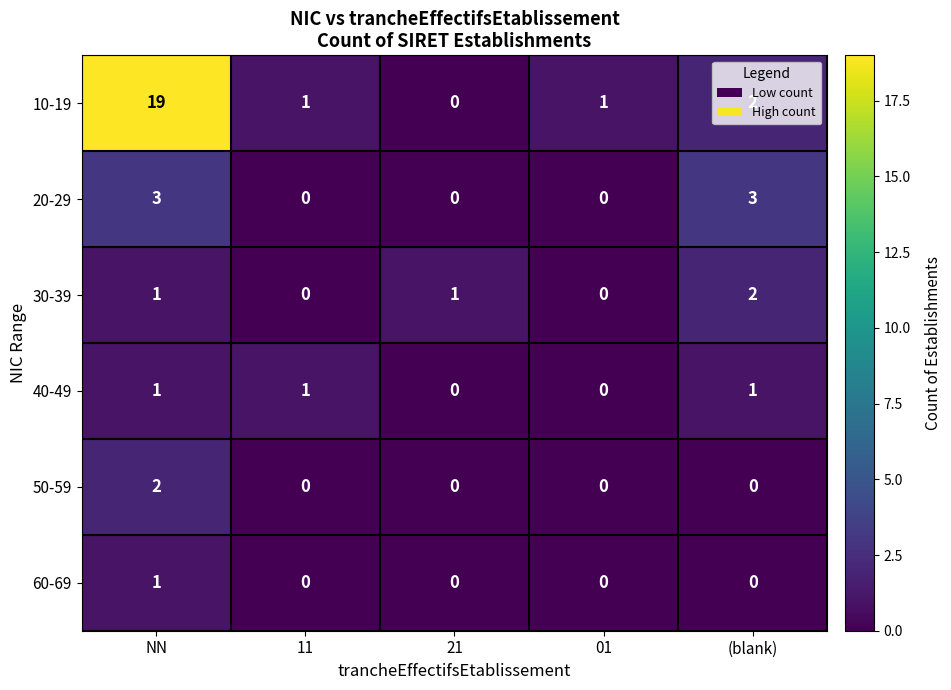

What is the sum of all 20-29 values?

6